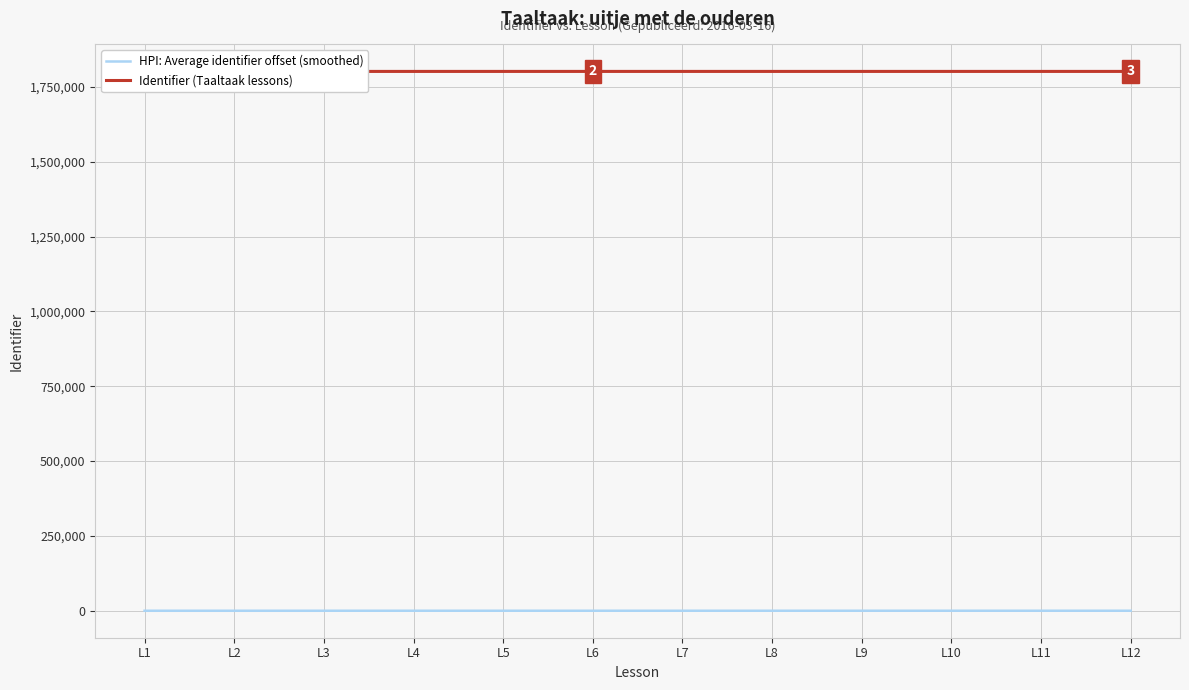

What is the total value across all series at L9?

1801702.0